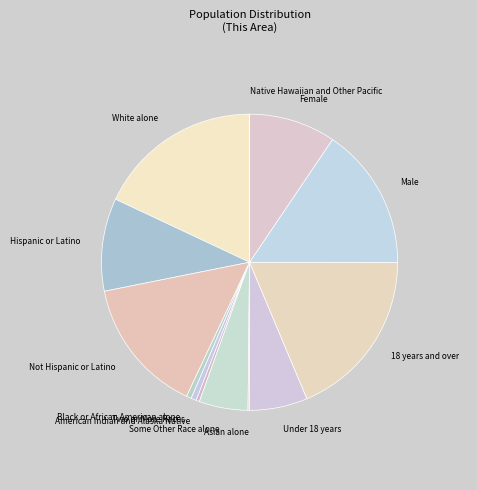

Is there any slice that represents more than half of the pie?

No